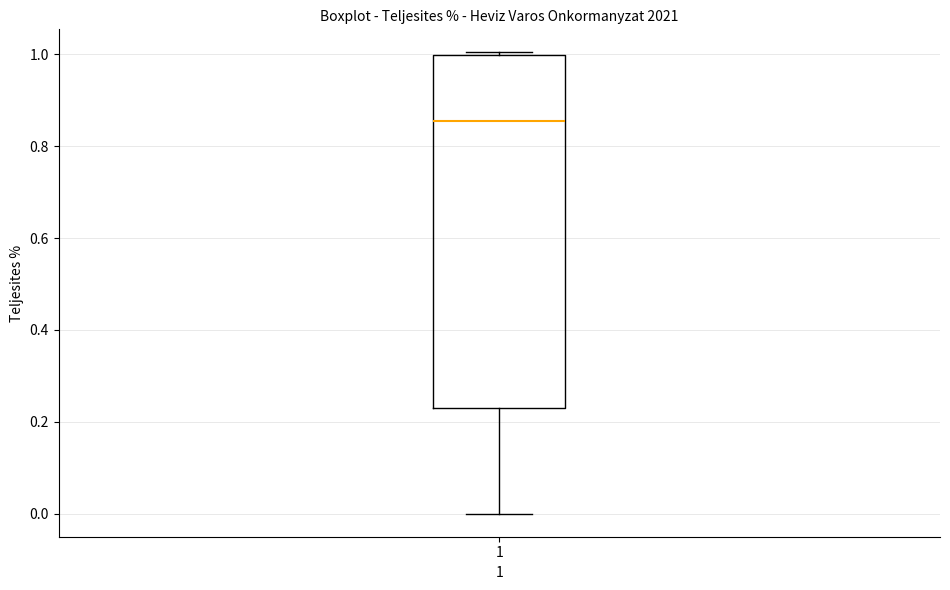

Transcribe this box plot: give where the median line is, the range the box spans, and where the two whiskers end, as read against the y-axis. The values are not printed on the chart, so give them approximately, as read against the axis.

median 0.86, box 0.22 to 1.00, whiskers 0.00 to 1.00